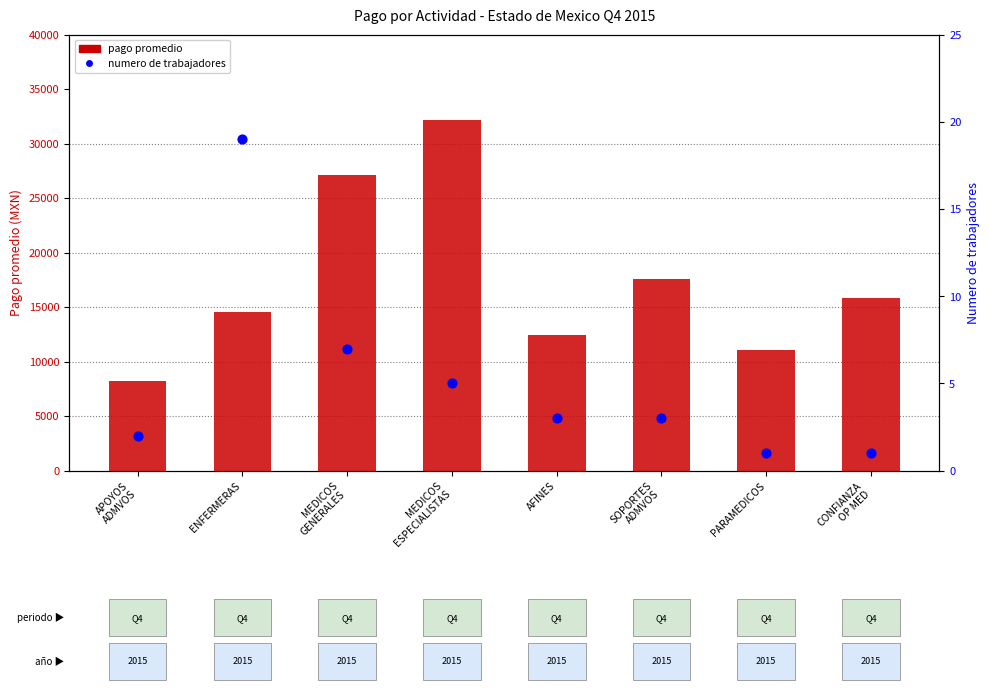

Which series reaches the minimum Y coordinate?

numero de trabajadores